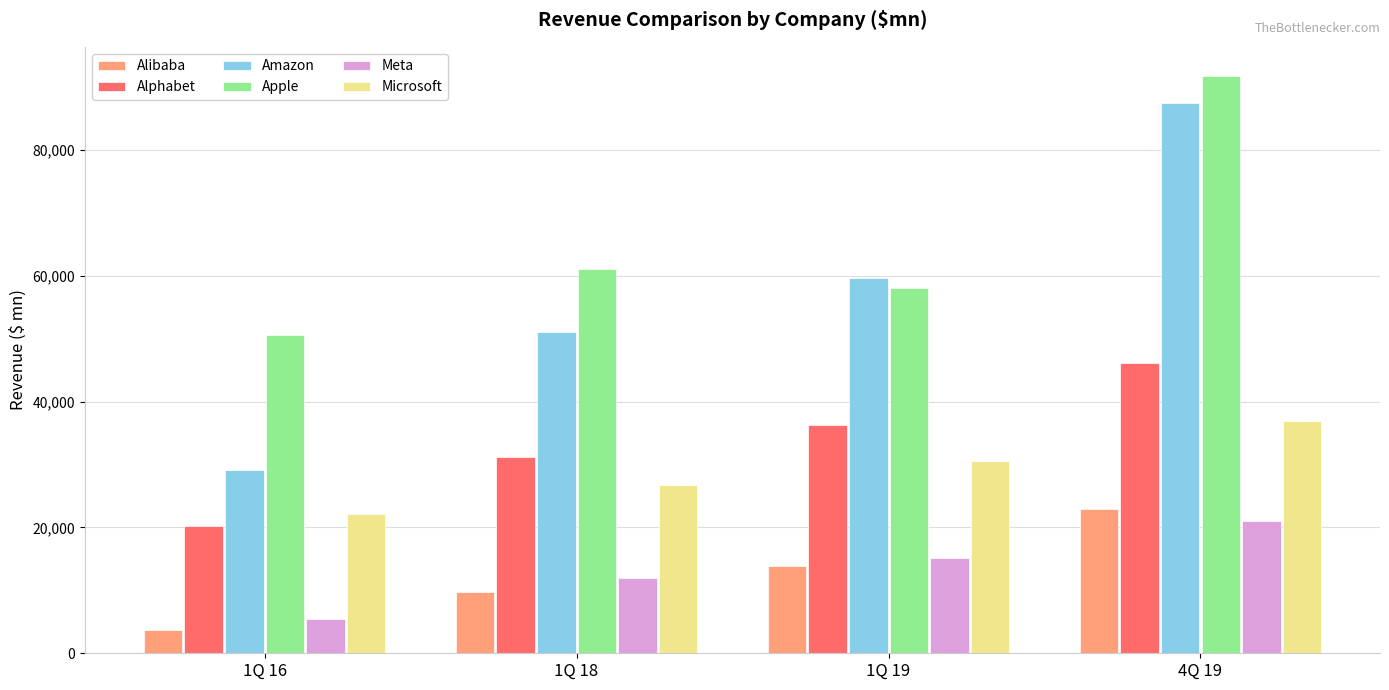

Reading left to right, what are all the values shown in this chart?

Alibaba: 3697.6	9737.7	13851.6	22919.8
Alphabet: 20257.0	31146.0	36339.0	46075.0
Amazon: 29128.0	51042.0	59700.0	87437.0
Apple: 50557.0	61137.0	58015.0	91819.0
Meta: 5382.0	11966.0	15077.0	21082.0
Microsoft: 22076.0	26819.0	30571.0	36906.0